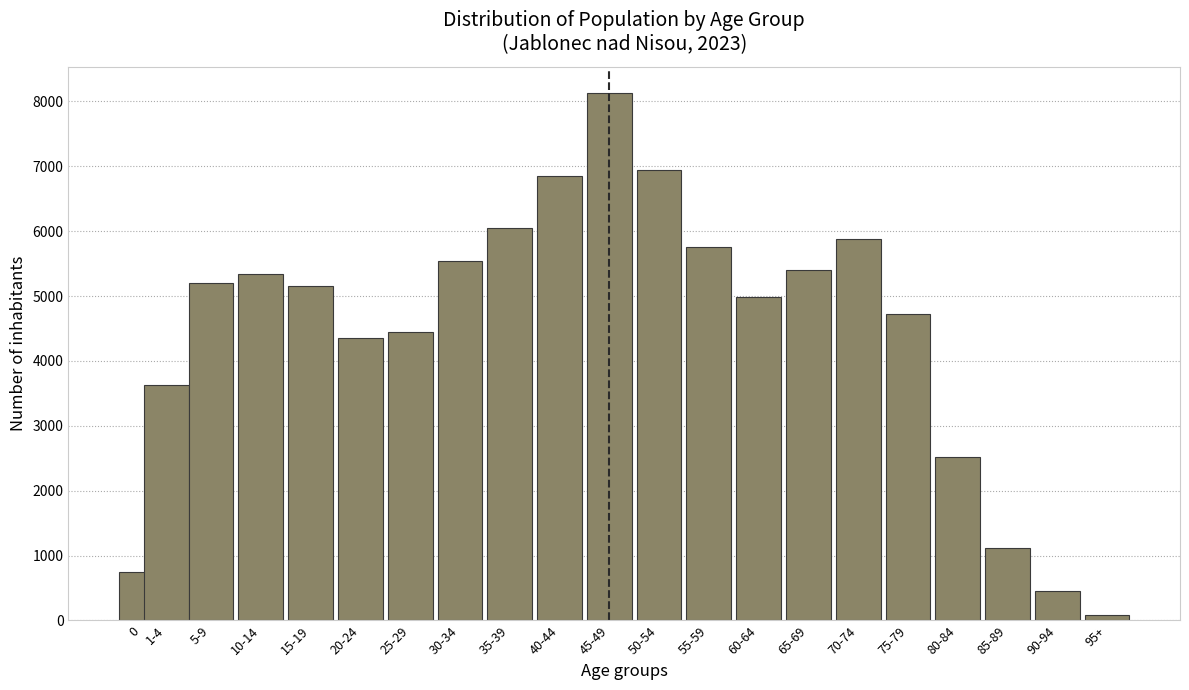

Reading left to right, list all the values displayed in this chart.

741	3633	5198	5338	5154	4347	4453	5546	6051	6854	8126	6949	5758	4979	5395	5879	4731	2523	1114	451	92